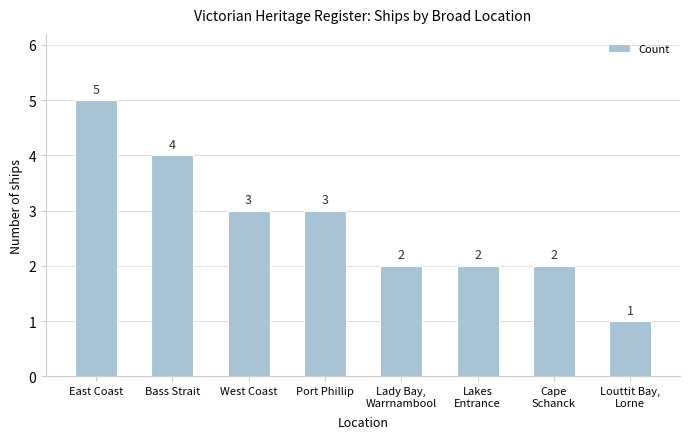

The value at Port Phillip is 3. True or false?

True